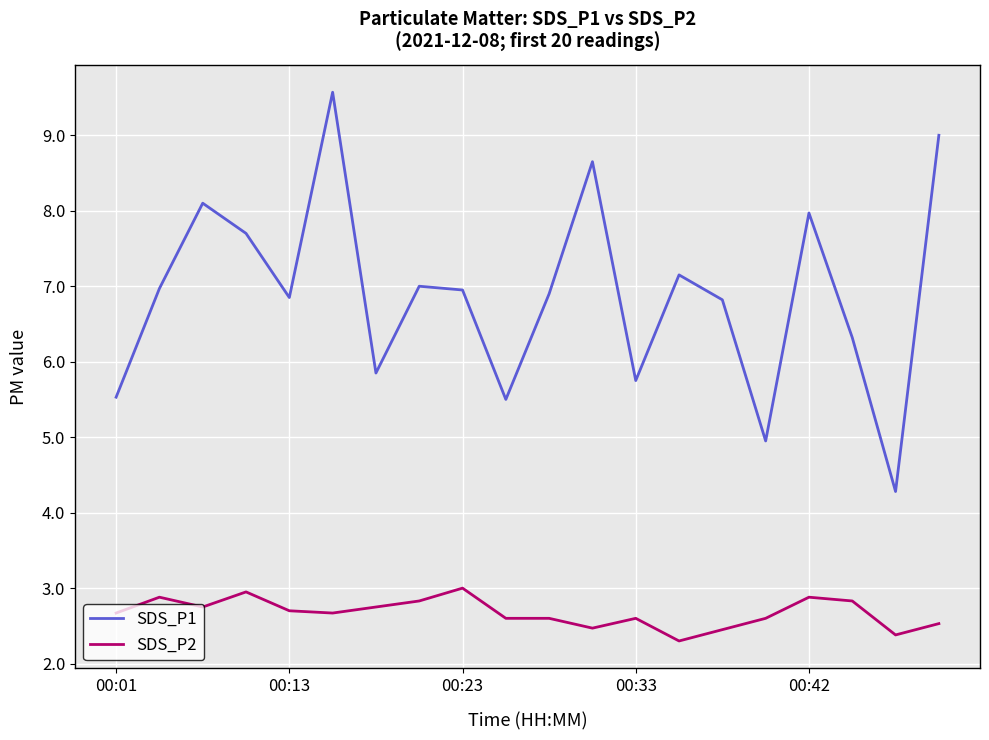

Does the chart display data point markers on the line(s)?

No